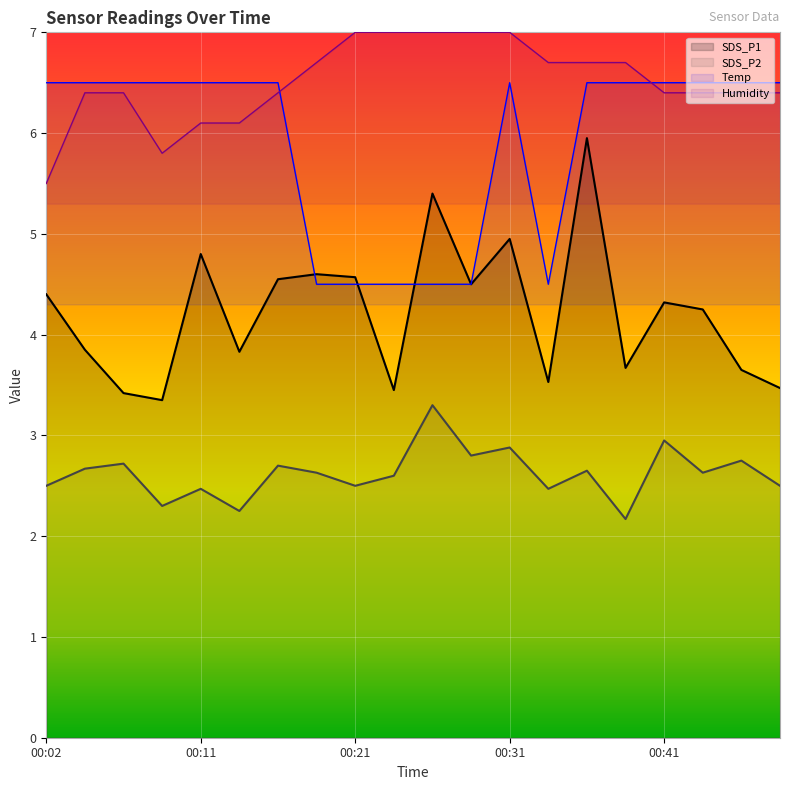

True or false: SDS_P1 and SDS_P2 intersect in this chart.

False